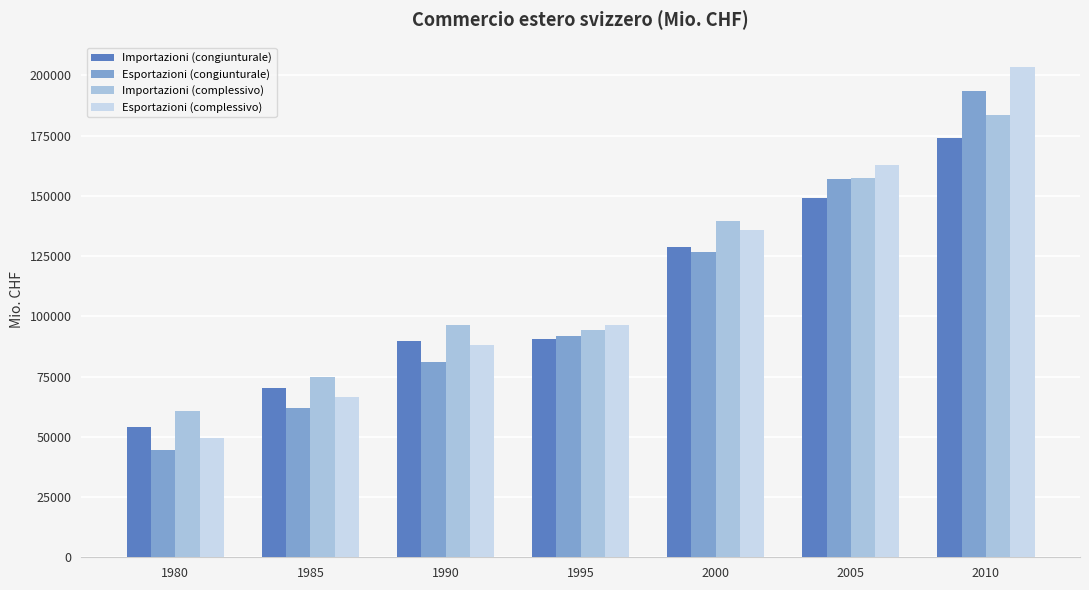

At how many categories does at least one series exceed 71931?

6